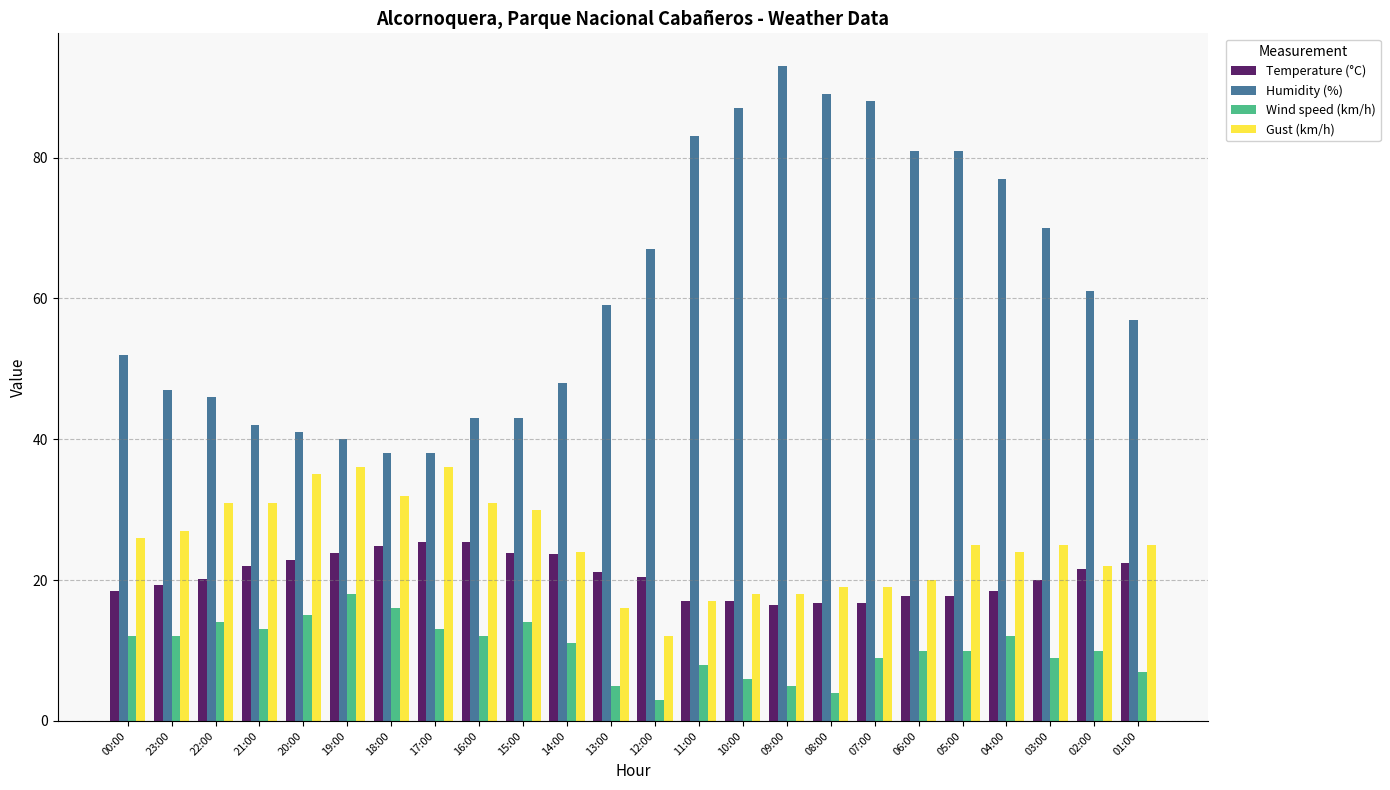

How many groups of bars are there?

24